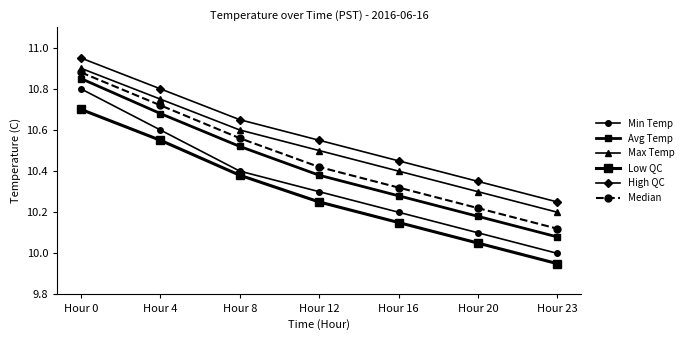

Read the Avg Temp value at Hour 23.

10.1